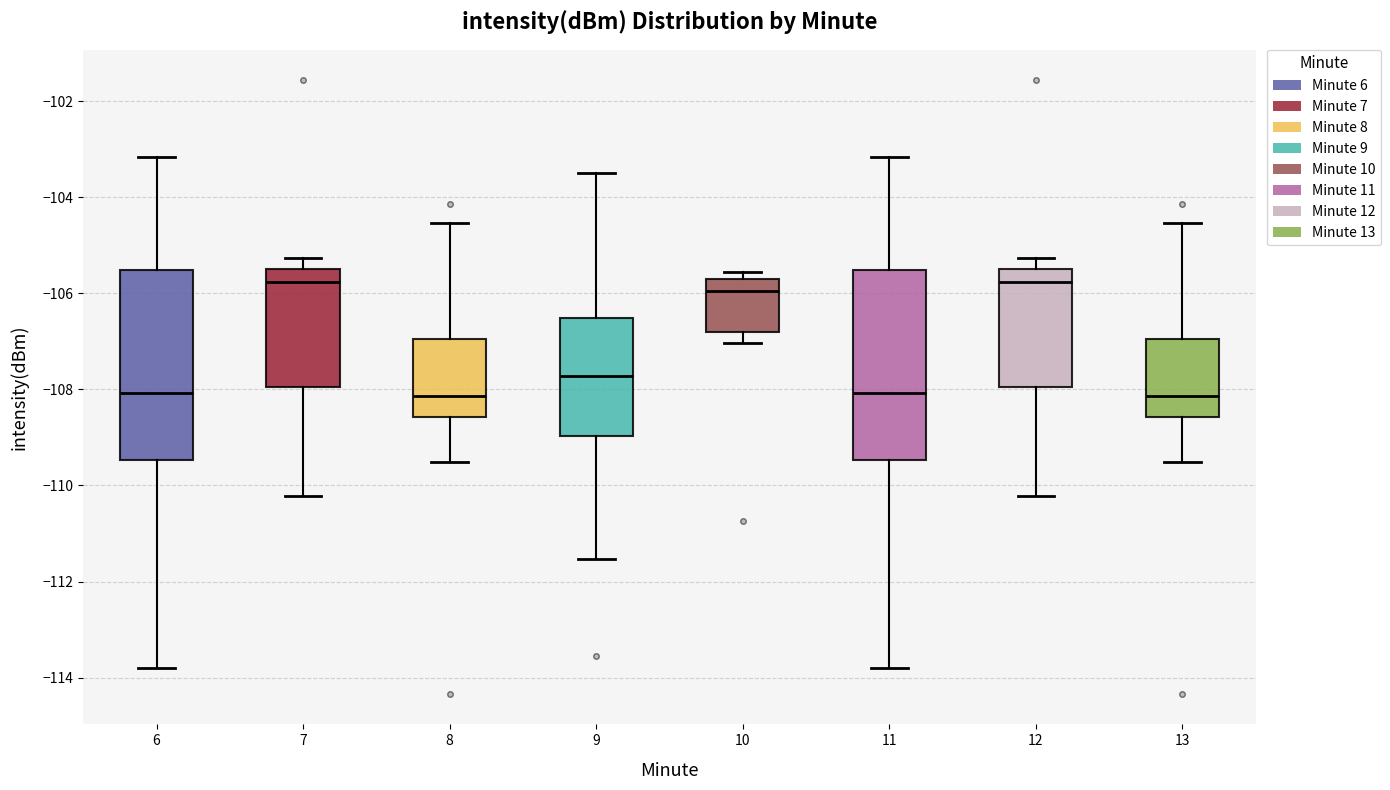

Reading left to right, transcribe this box plot: for each box, give where its median line is, the range the box spans, and where its two whiskers end, as read against the y-axis. The values are not printed on the chart, so give them approximately, as read against the axis.

6: median -108.0, box -109.4 to -105.6, whiskers -113.8 to -103.2
7: median -105.8, box -108.0 to -105.4, whiskers -110.2 to -105.2
8: median -108.2, box -108.6 to -107.0, whiskers -109.6 to -104.6
9: median -107.8, box -109.0 to -106.6, whiskers -111.6 to -103.4
10: median -106.0, box -106.8 to -105.8, whiskers -107.0 to -105.6
11: median -108.0, box -109.4 to -105.6, whiskers -113.8 to -103.2
12: median -105.8, box -108.0 to -105.4, whiskers -110.2 to -105.2
13: median -108.2, box -108.6 to -107.0, whiskers -109.6 to -104.6